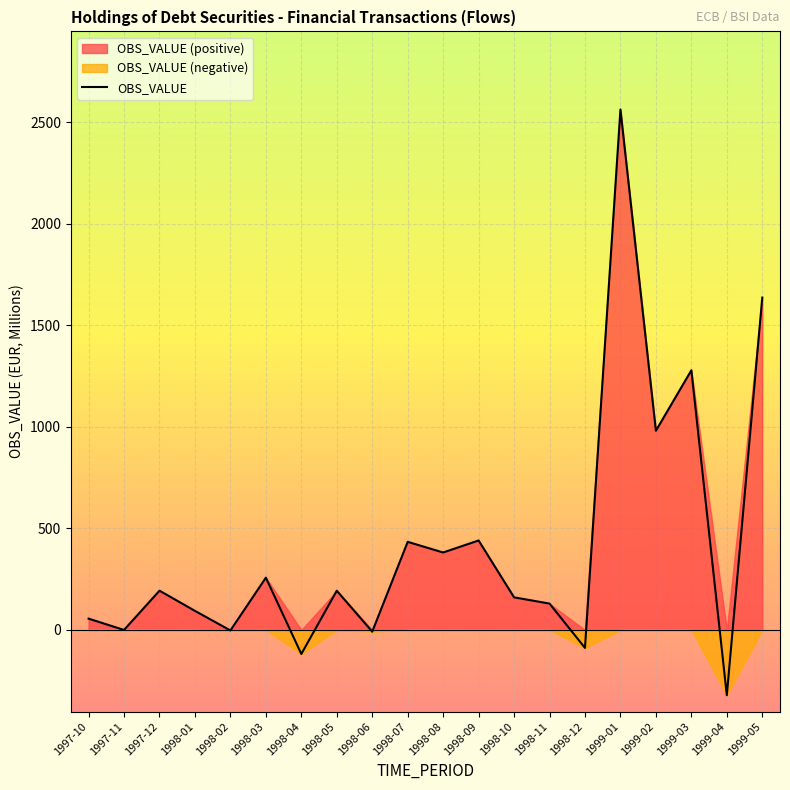

How many interior local valleys (lower than both neighbors) does the data have?

8